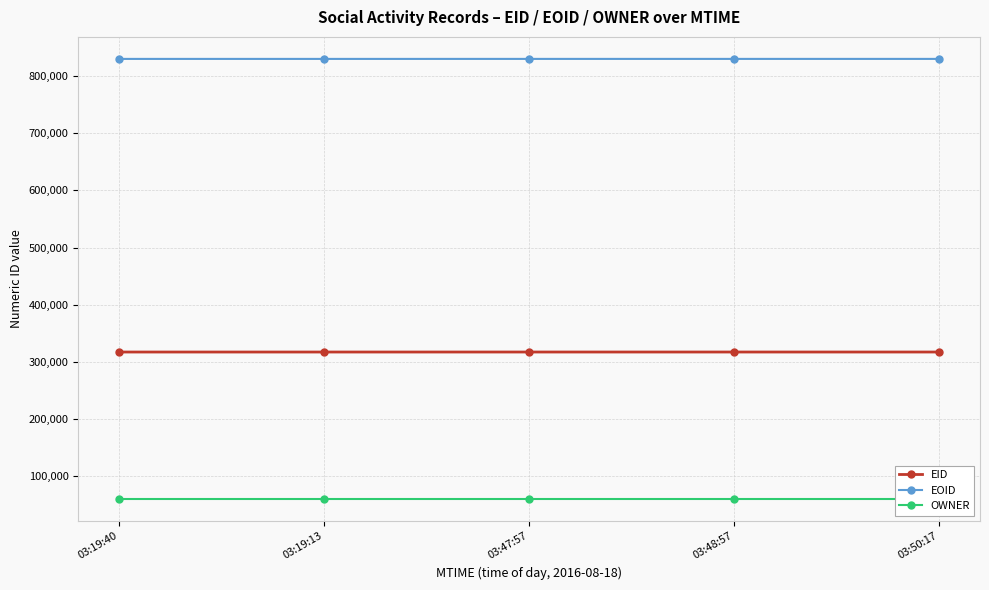

True or false: OWNER and EID intersect in this chart.

False